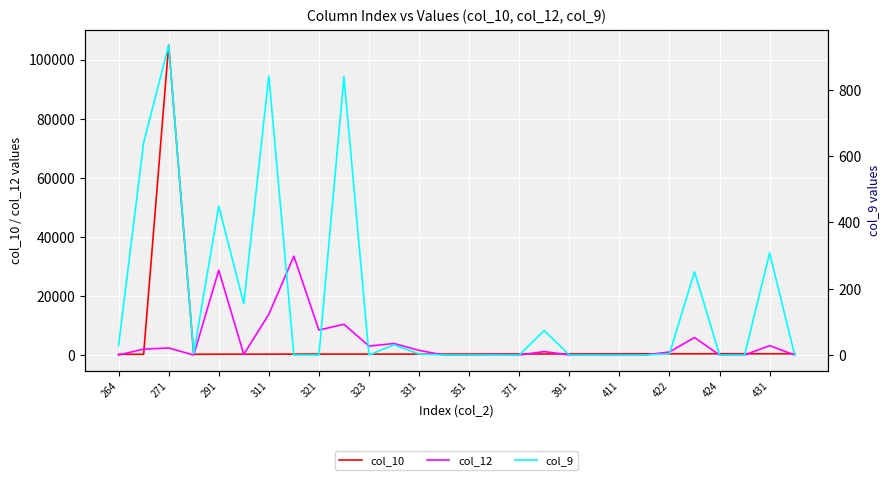

What is the difference between the maximum and minimum values in the col_9 series?

935